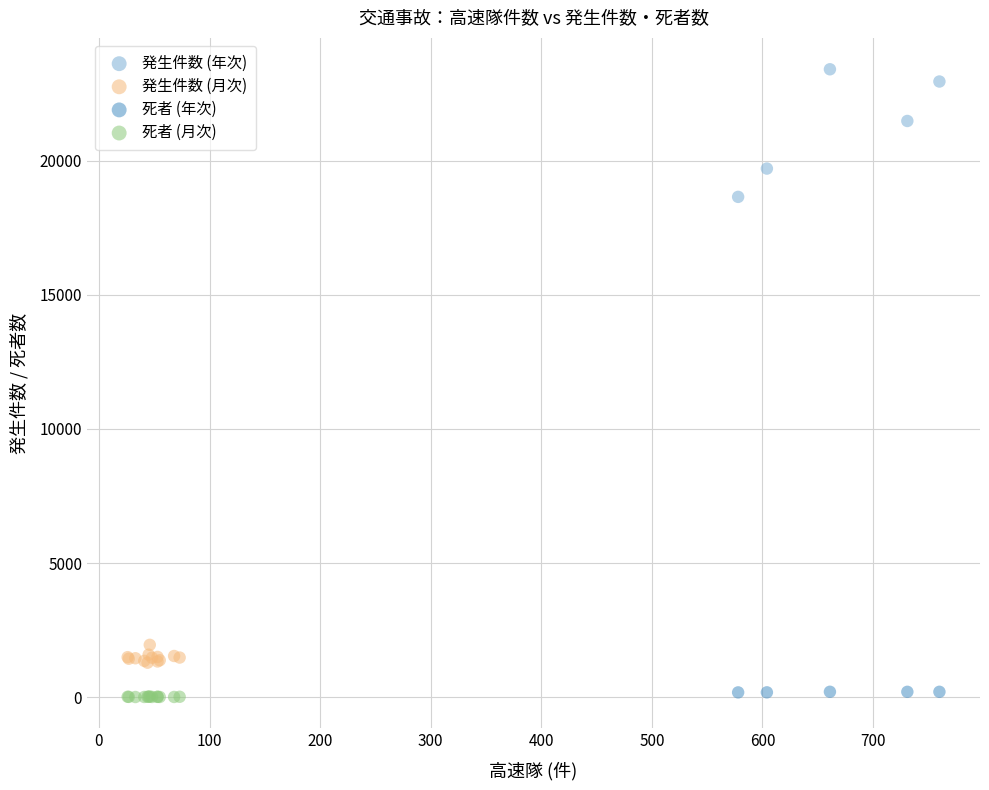

Which series has the widest spread of Y values?

発生件数 (年次)